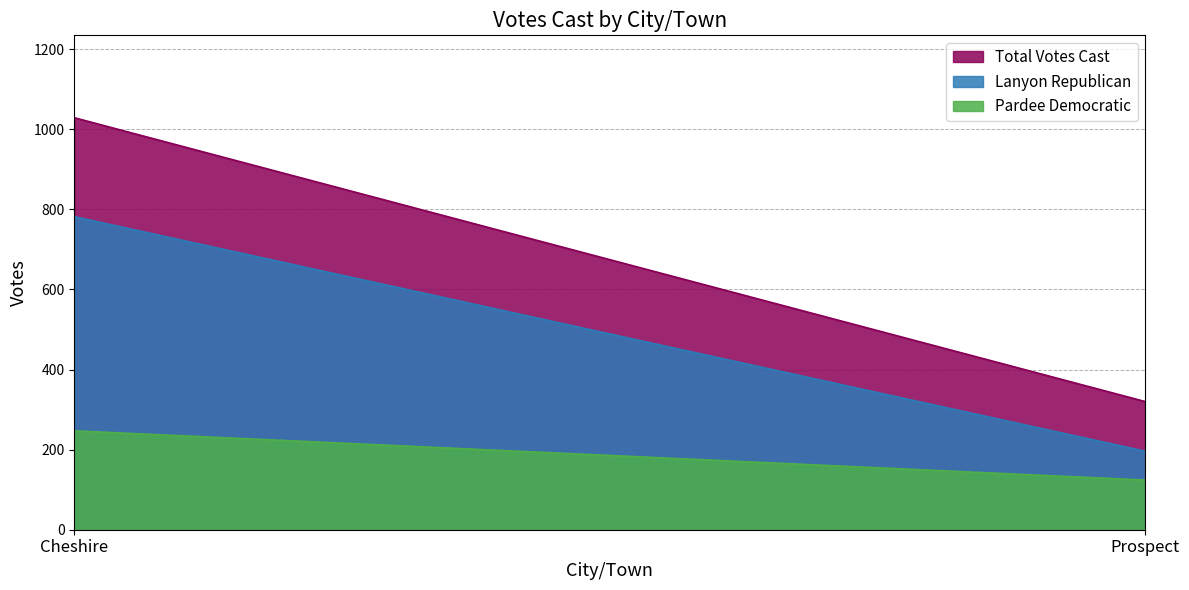

At which category is the sum across all series the highest?

Cheshire